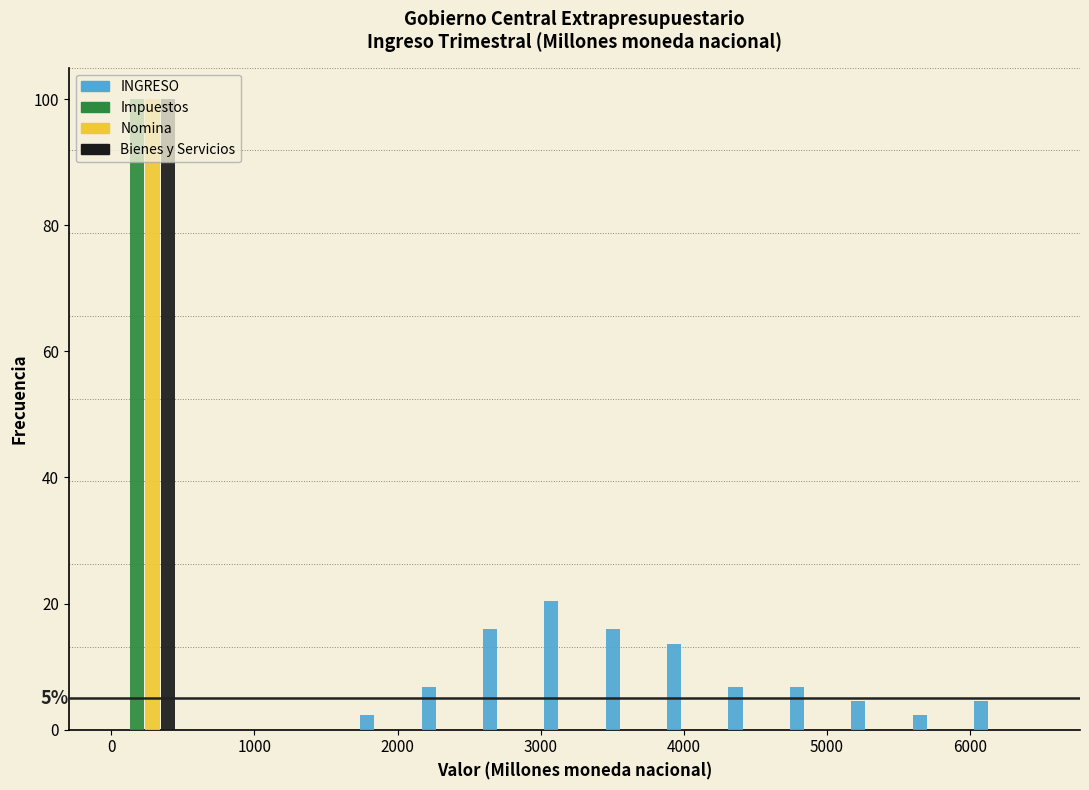

In the Impuestos series, which range on the x-axis has the tallest bar?

0 to 400